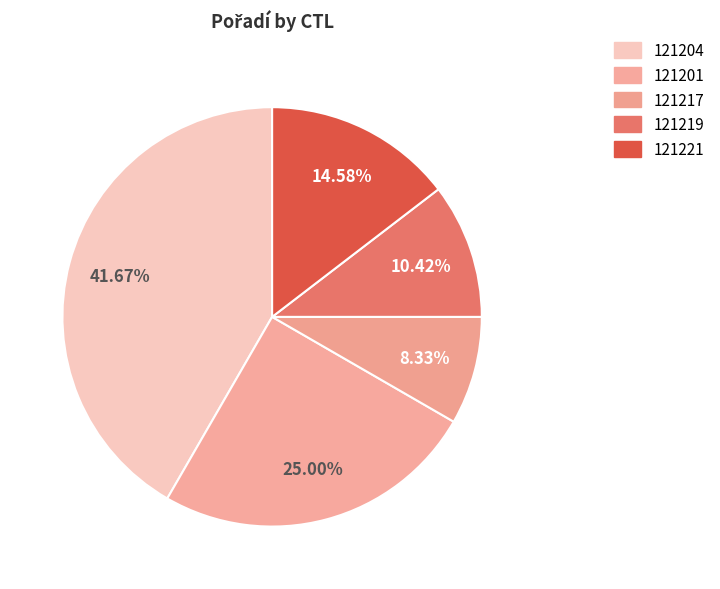

What is the change in value from 121201 to 121217?

-8